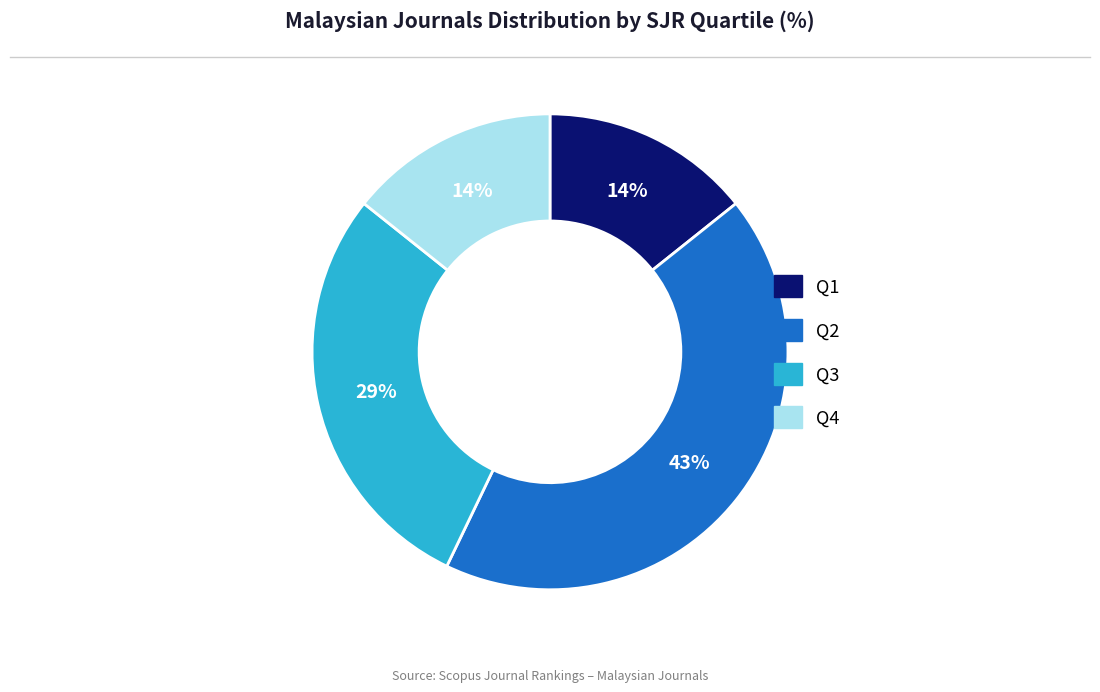

What percentage is the Q1 slice, to the nearest percent?

14%